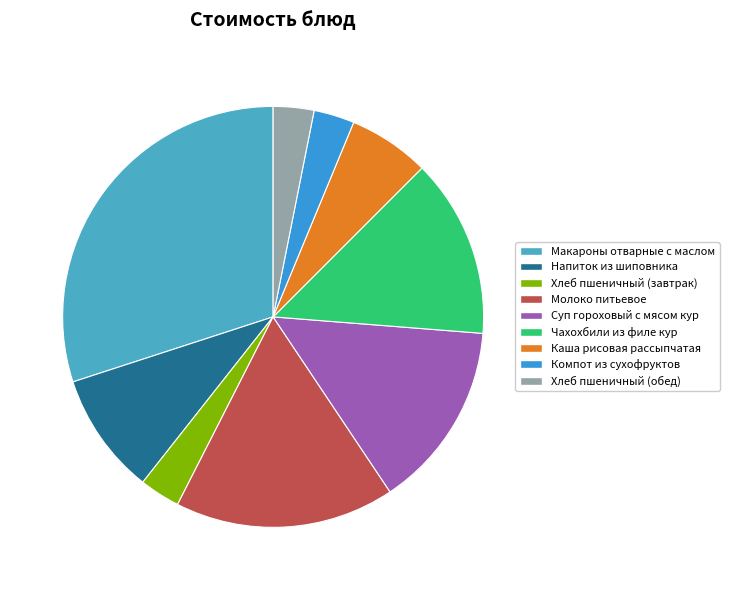

How many segments does this pie chart have?

9